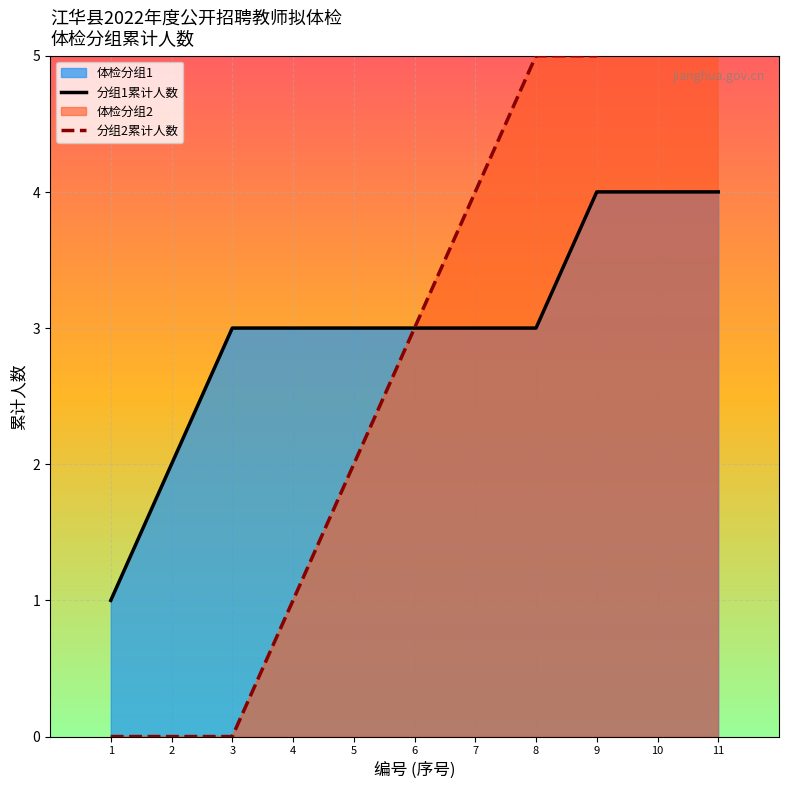

Is it true that 分组1累计人数 equals 4 at 10?

True